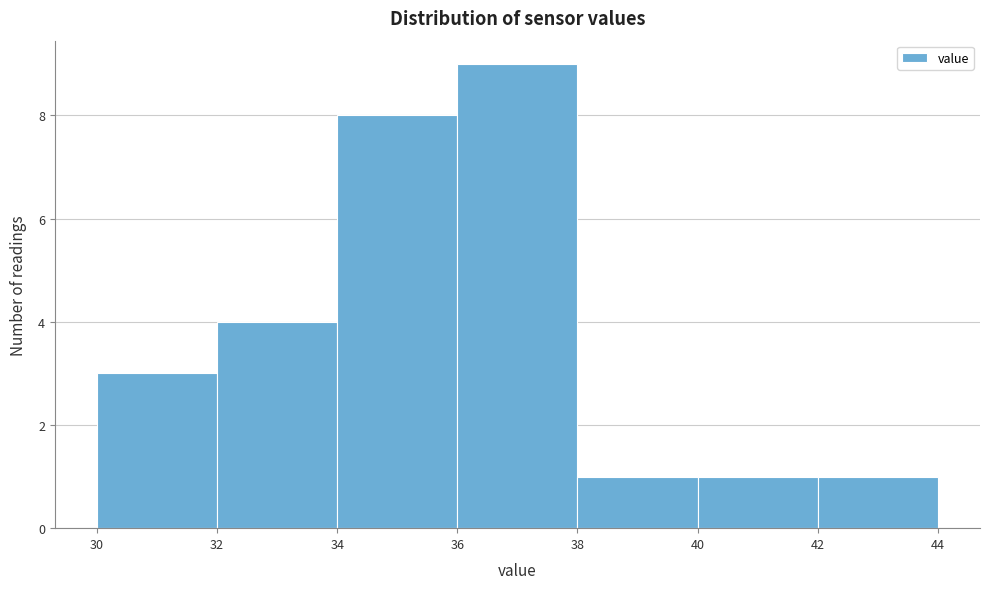

Reading left to right, list every bar in this chart as the range it spans on the x-axis followed by its height. The values are not printed on the chart, so give them approximately, as read against the axis.

30 to 32: 3
32 to 34: 4
34 to 36: 8
36 to 38: 9
38 to 40: 1
40 to 42: 1
42 to 44: 1